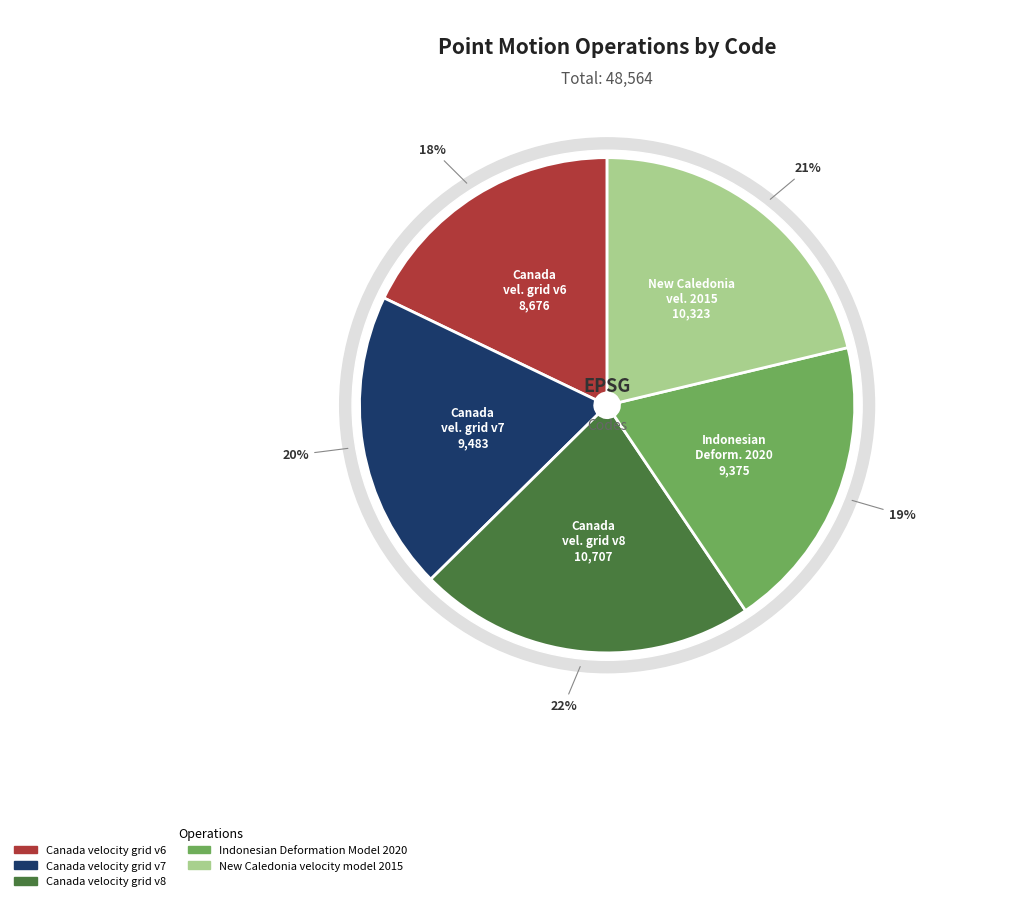

True or false: Canada velocity grid v6 accounts for 18% of the total.

True